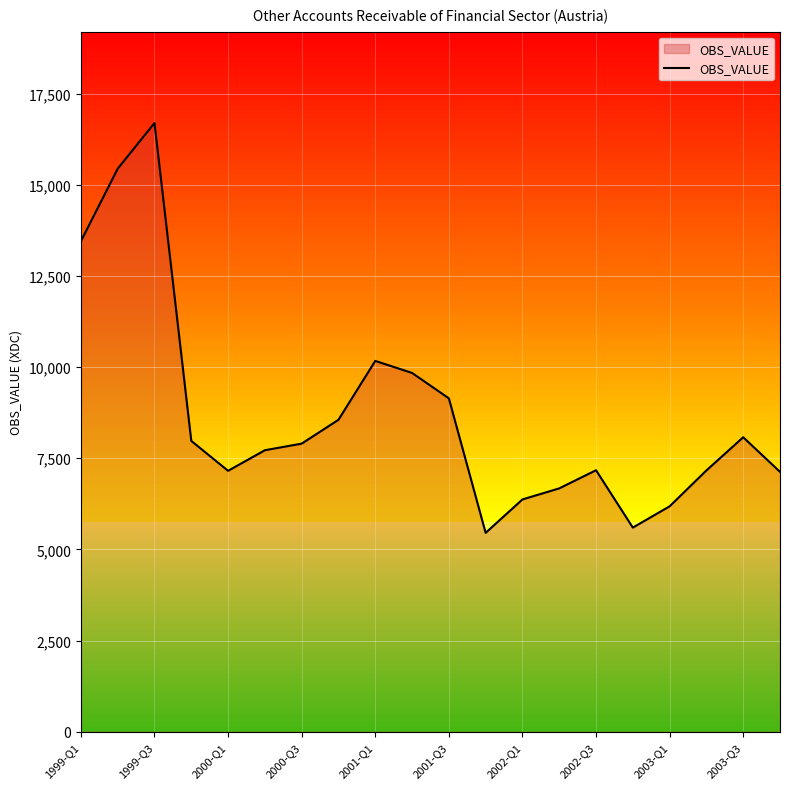

How many distinct data groups are displayed?

1